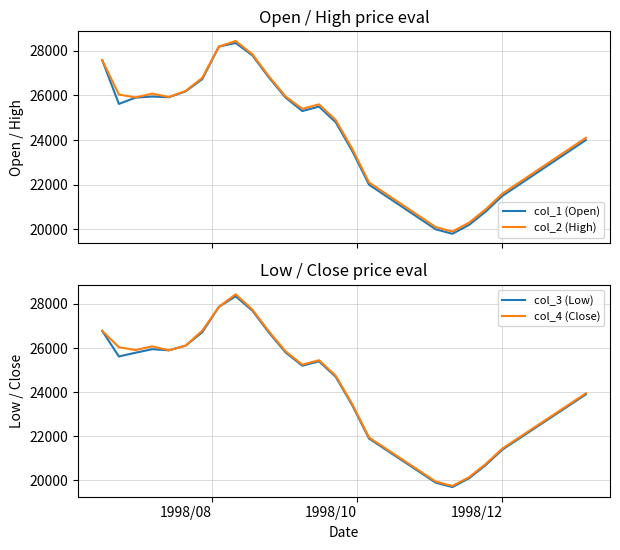

Reading right to left, transcribe all the data shown in this chart.

col_1 (Open): 24000	23500	23000	22500	22000	21500	20800	20200	19800	20000	20500	21000	21500	22000	23500	24800	25500	25300	25900	26800	27800	28350	28190	26730	26180	25920	25950	25900	25620	27580
col_2 (High): 24100	23600	23100	22600	22100	21600	20900	20300	19900	20100	20600	21100	21600	22100	23600	24900	25600	25400	25950	26850	27850	28440	28190	26790	26200	25930	26080	25910	26040	27580
col_3 (Low): 23900	23400	22900	22400	21900	21400	20700	20100	19700	19900	20400	20900	21400	21900	23400	24700	25400	25200	25800	26700	27700	28350	27870	26720	26110	25900	25950	25790	25620	26780
col_4 (Close): 23950	23450	22950	22450	21950	21450	20750	20150	19750	19950	20450	20950	21450	21950	23450	24750	25450	25250	25850	26750	27750	28440	27870	26790	26110	25900	26080	25910	26040	26780